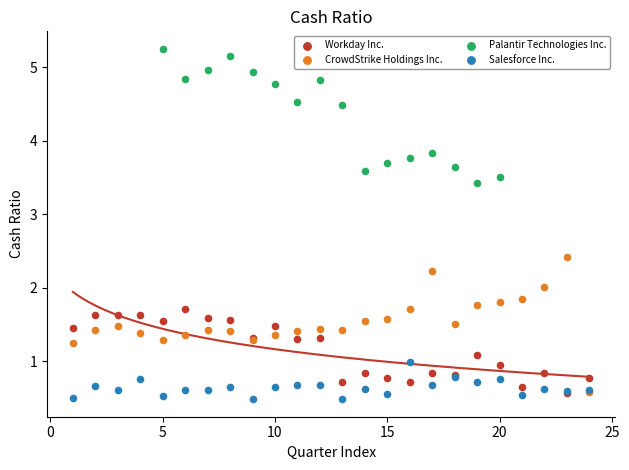

Which series reaches the maximum Y coordinate?

Palantir Technologies Inc.